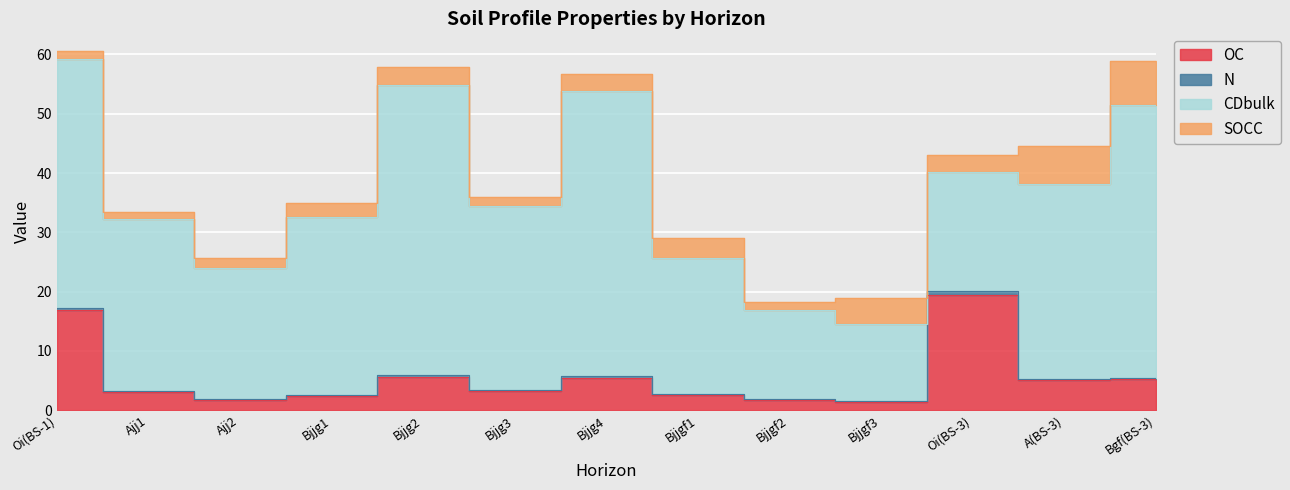

At which category does the chart reach its peak across all series?

Bjjg2